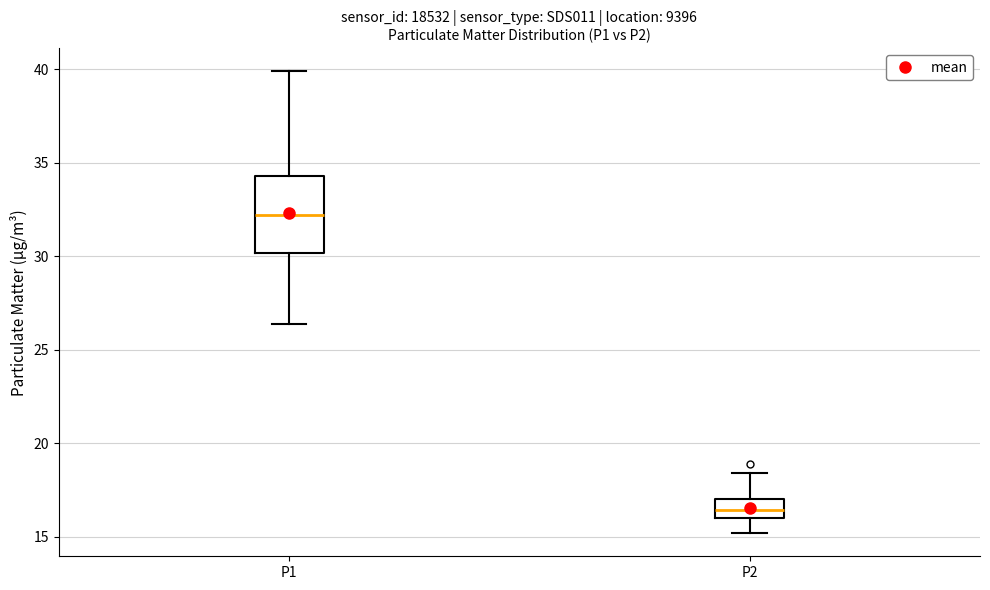

Reading left to right, transcribe this box plot: for each box, give where its median line is, the range the box spans, and where its two whiskers end, as read against the y-axis. The values are not printed on the chart, so give them approximately, as read against the axis.

P1: median 32.0, box 30.0 to 34.5, whiskers 26.5 to 40.0
P2: median 16.5, box 16.0 to 17.0, whiskers 15.0 to 18.5